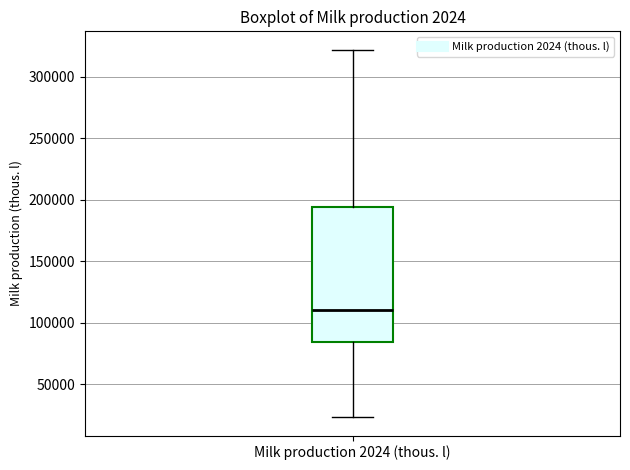

Transcribe this box plot: give where the median line is, the range the box spans, and where the two whiskers end, as read against the y-axis. The values are not printed on the chart, so give them approximately, as read against the axis.

median 110000, box 85000 to 195000, whiskers 25000 to 320000